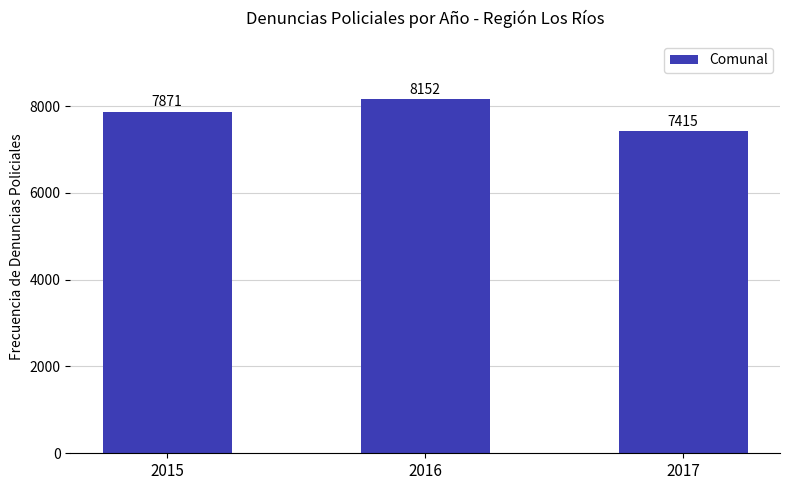

What is the sum of all values?

23438